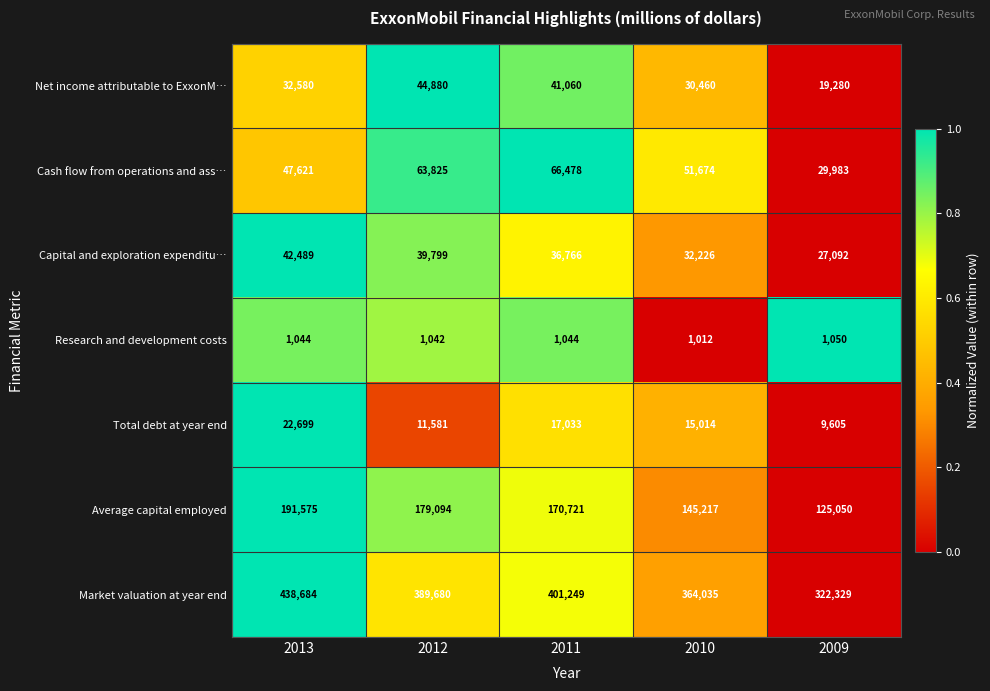

What is the total value across all series at 2012?

729901